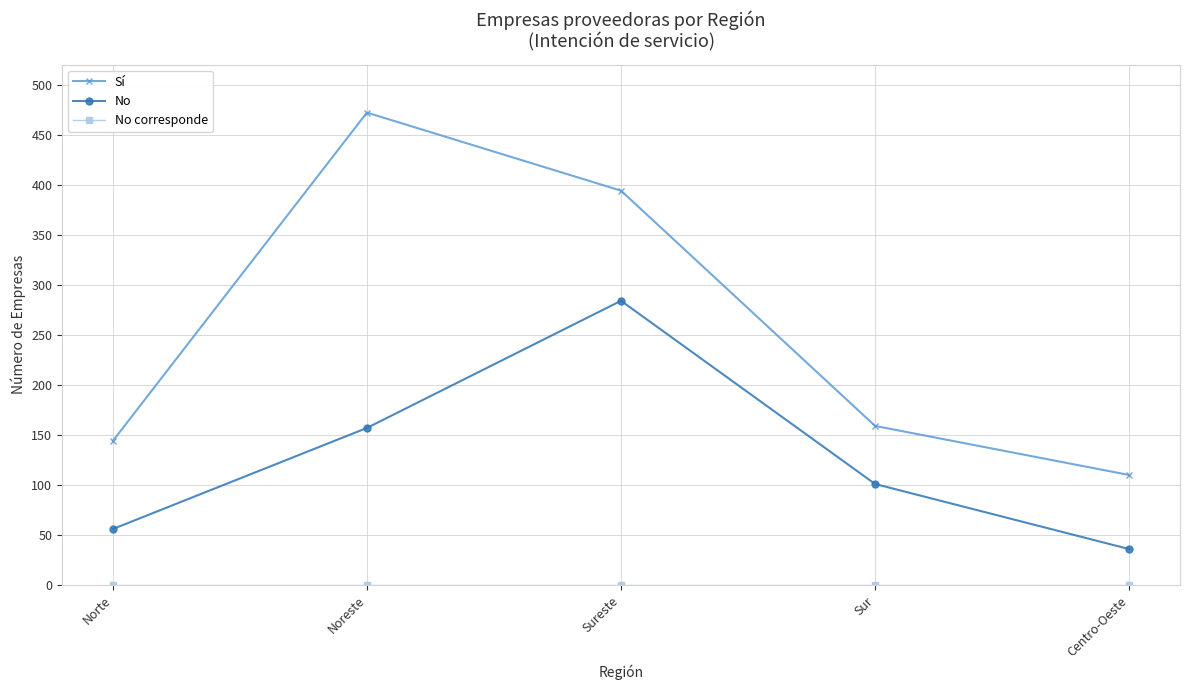

The No series shows 42 at Noreste. True or false?

False